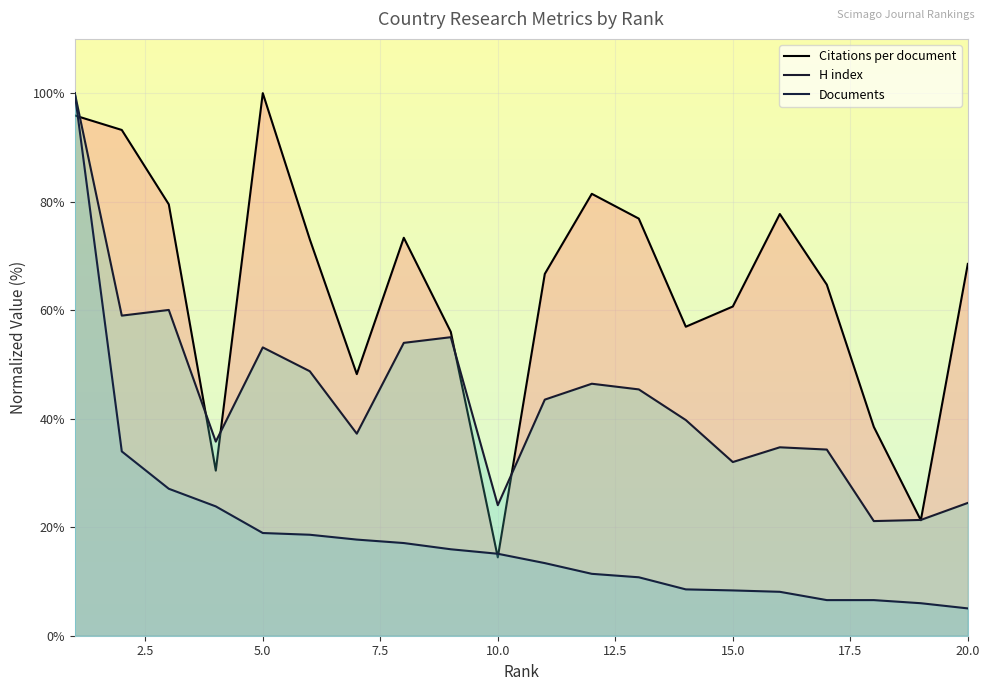

True or false: Documents has more than 1 interior local peaks.

False